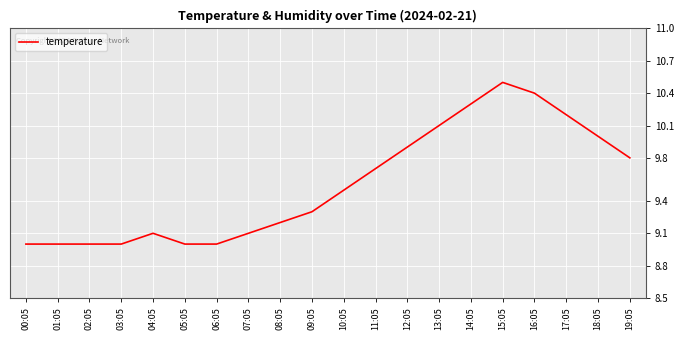

What position from the left is 16:05?

17